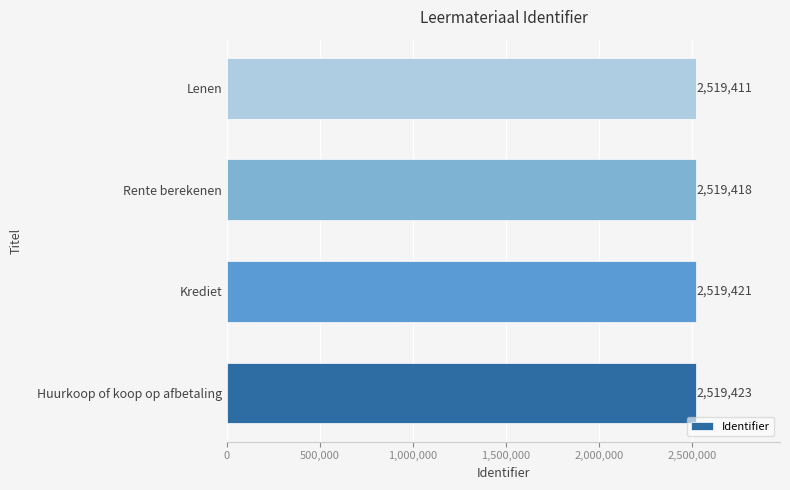

Rank the categories by value from highest to lowest.

Huurkoop of koop op afbetaling, Krediet, Rente berekenen, Lenen